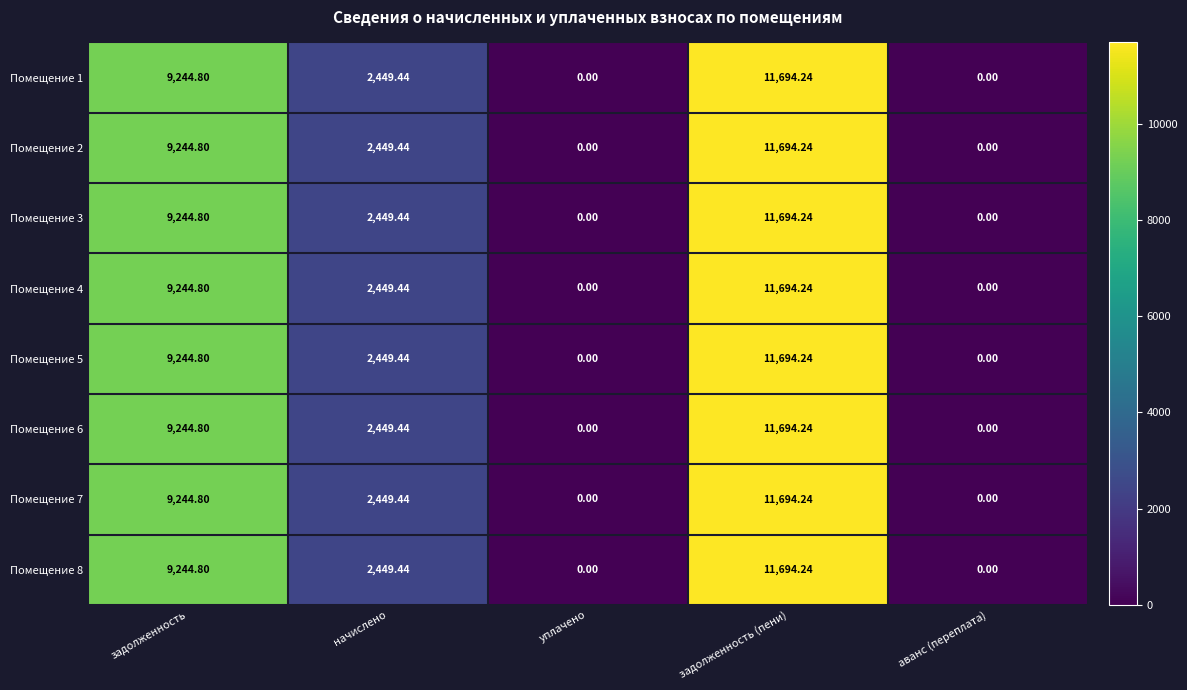

At which label does Помещение 8 first exceed 2449?

задолженность